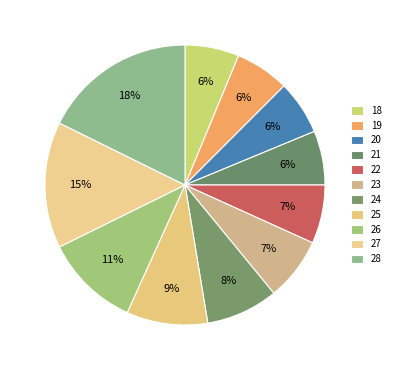

How many segments does this pie chart have?

11